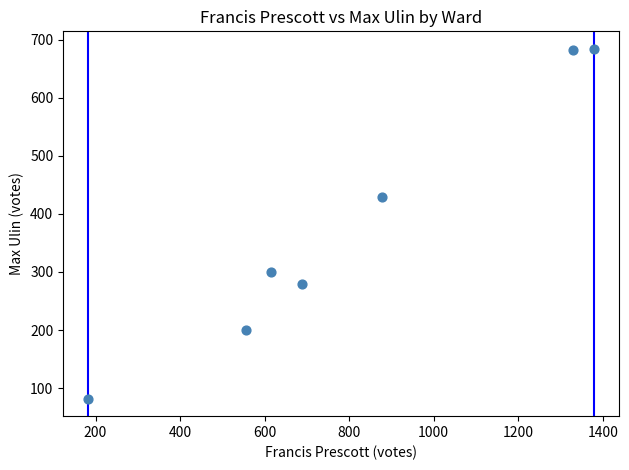

What is the average X value?

804